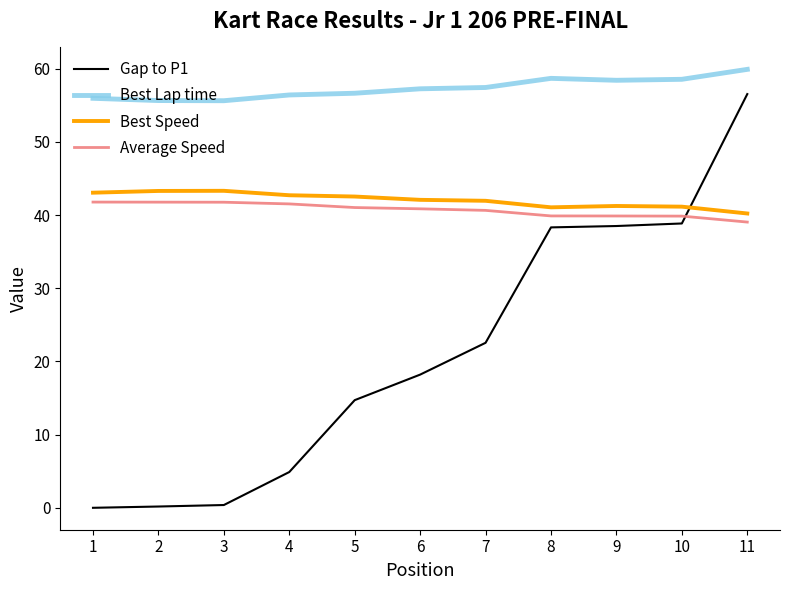

The value of Gap to P1 at 6 is 6.1. True or false?

False